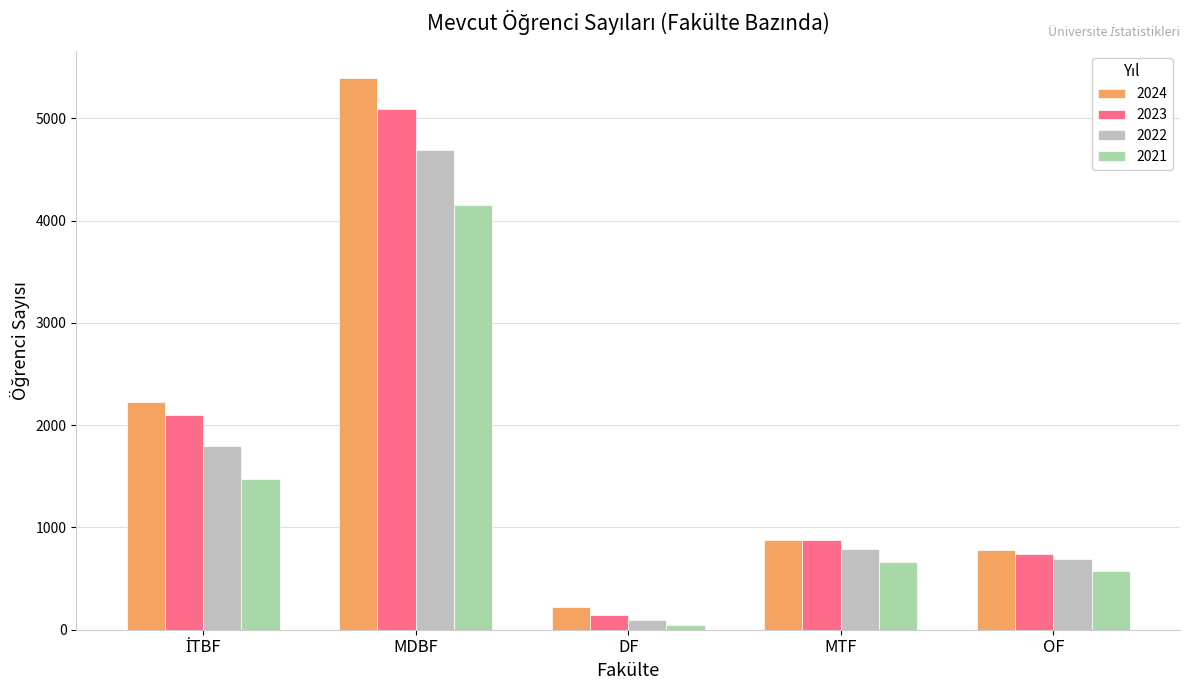

What is the label of the 3rd bar from the right?

DF